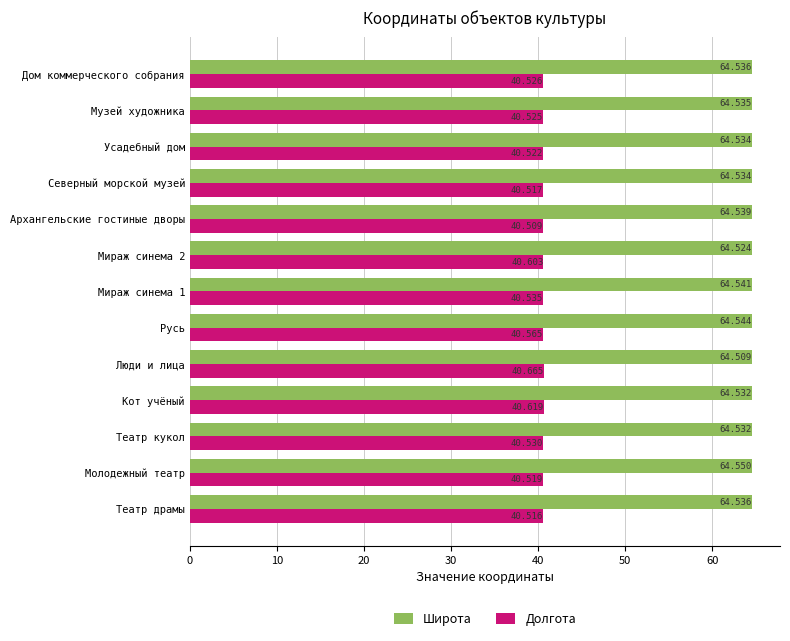

At which label is Широта closest to 64?

Люди и лица